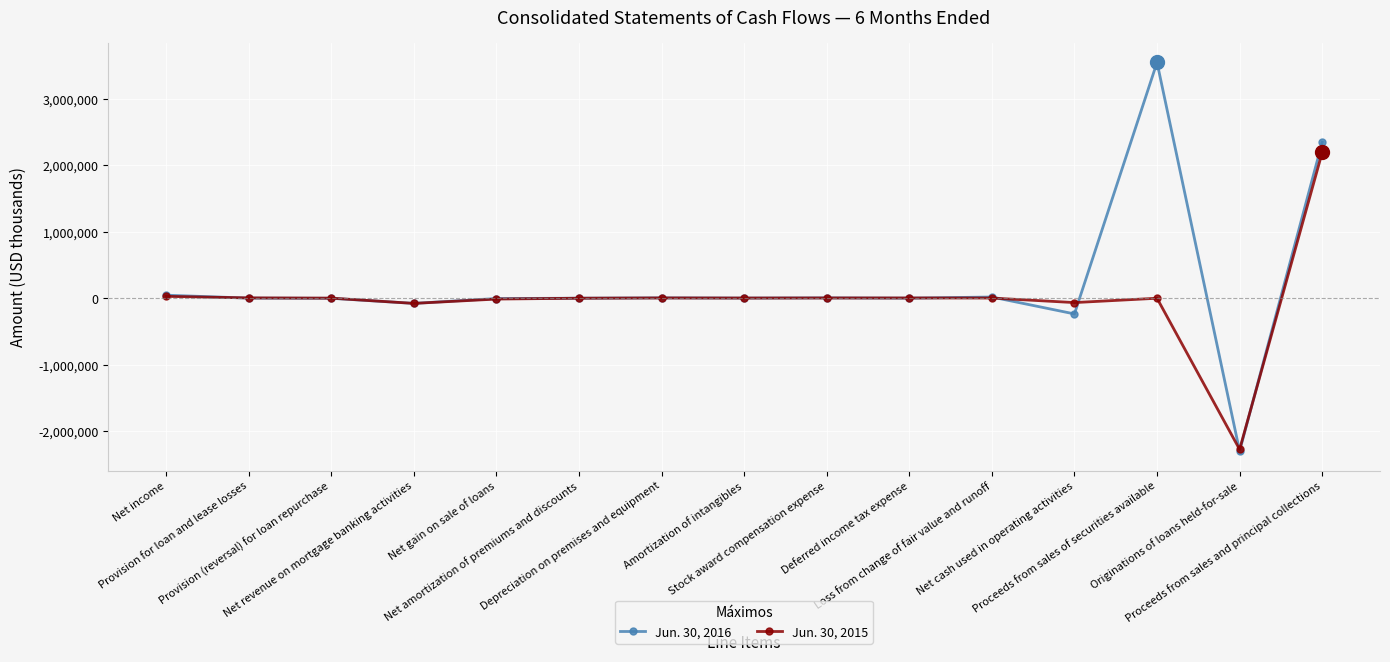

The Jun. 30, 2015 series shows 28498 at Net income. True or false?

True